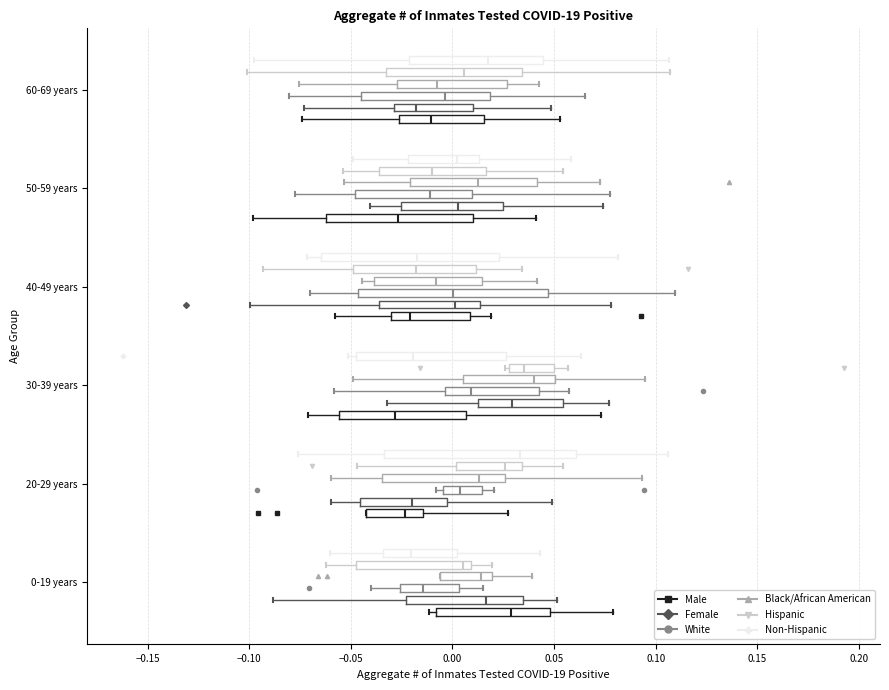

Where does the right whisker of the box for 60-69 years (Female) end on the x-axis? The values are not printed on the chart, so give them approximately, as read against the axis.

0.050